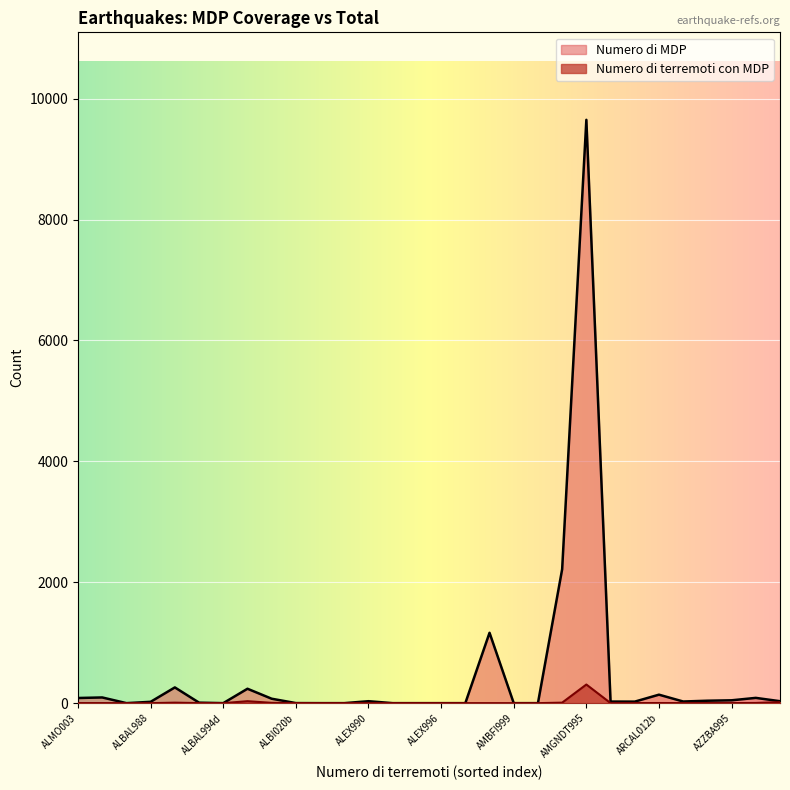

Where is the first local maximum for Numero di terremoti con MDP?

ALBAL994a